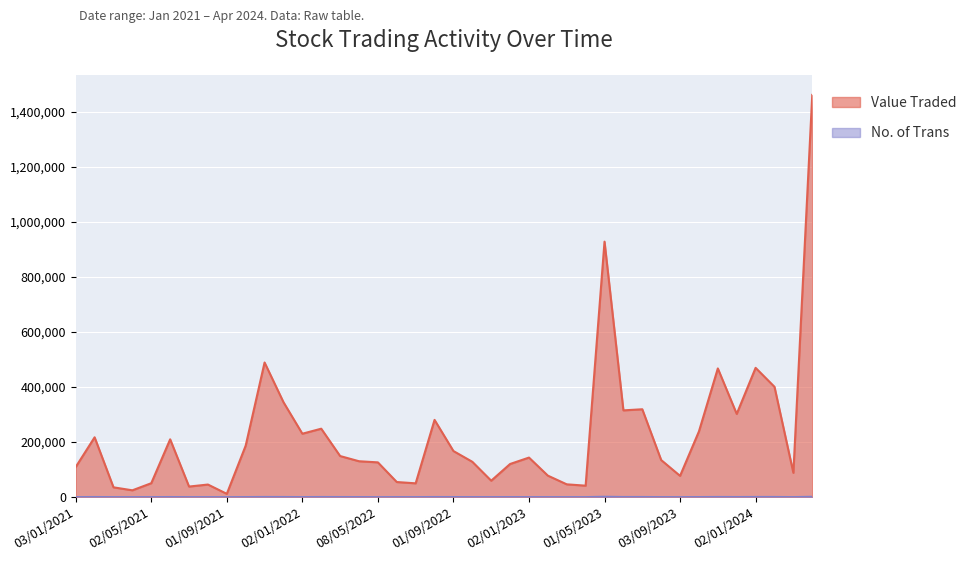

How many interior local peaks does the No. of Trans series have?

12